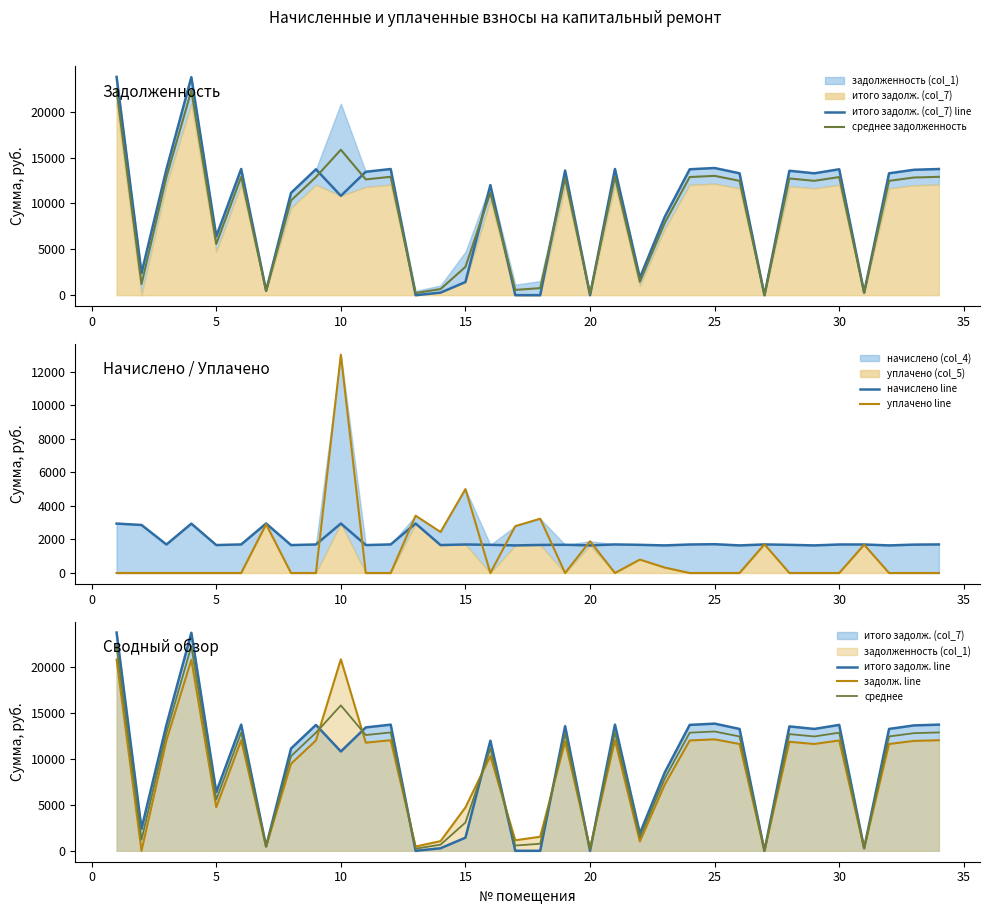

What is the highest value of the итого задолж. (col_7) series?

23806.6